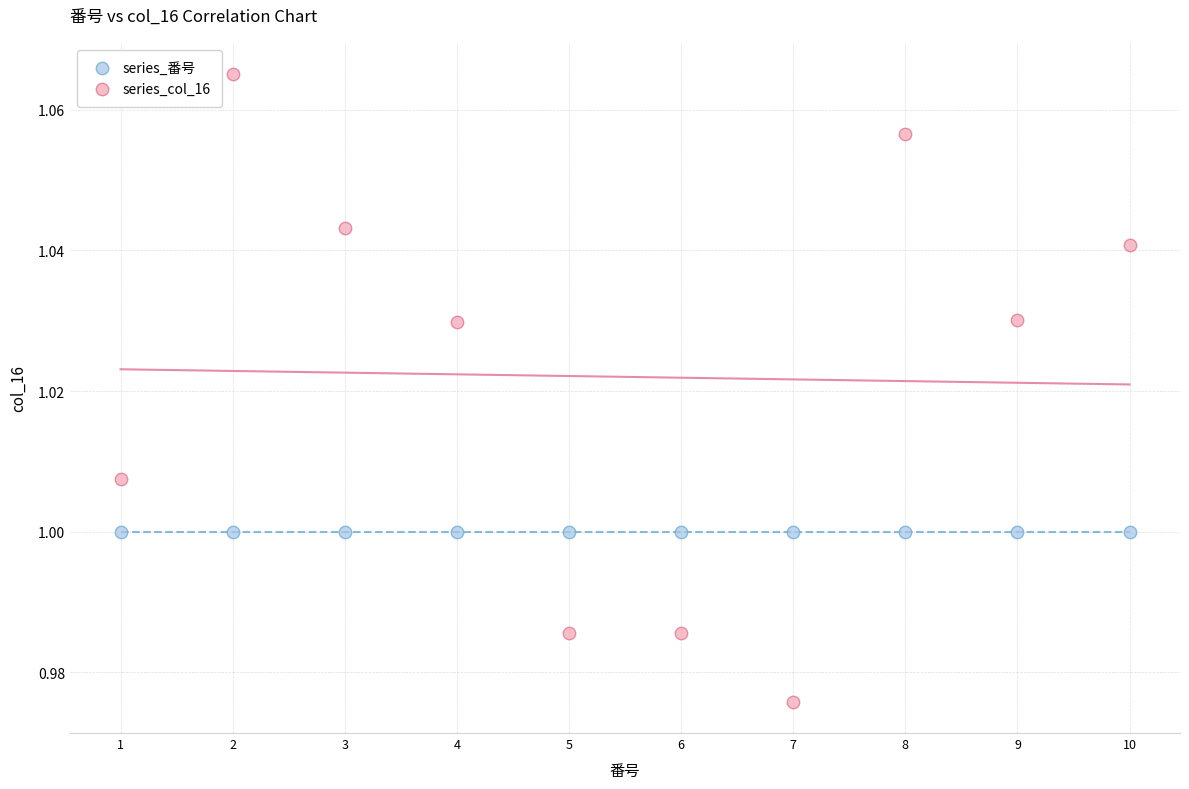

Which series contains the highest Y value?

series_col_16